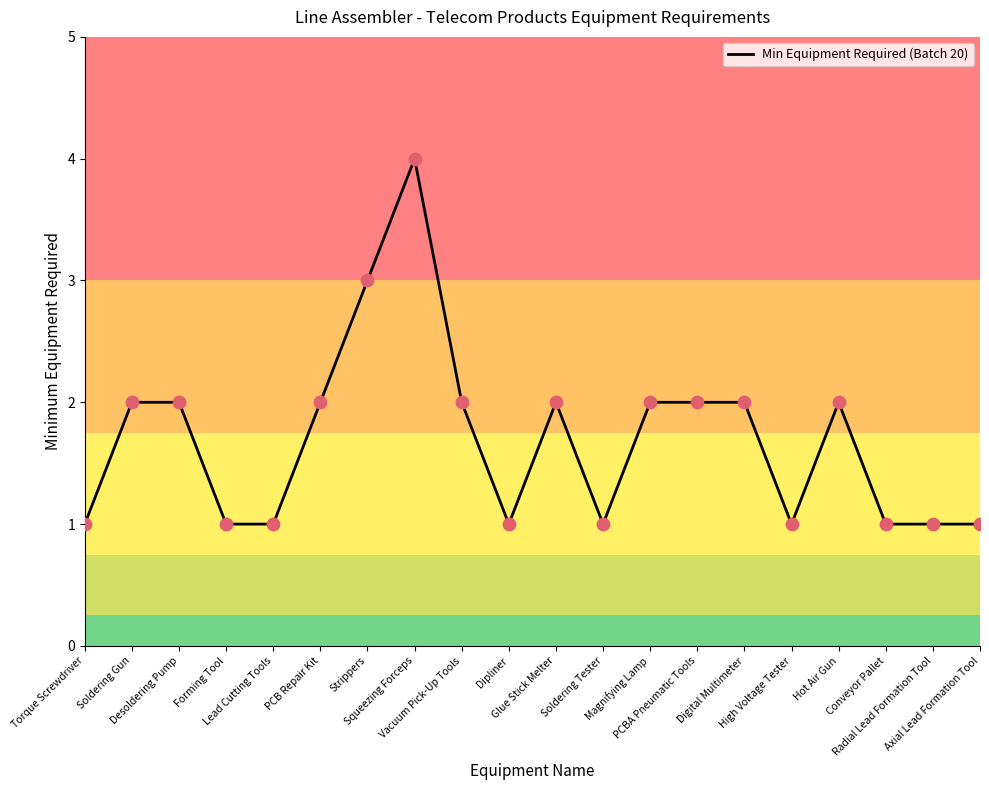

Which has a higher value, Axial Lead Formation Tool or Hot Air Gun?

Hot Air Gun